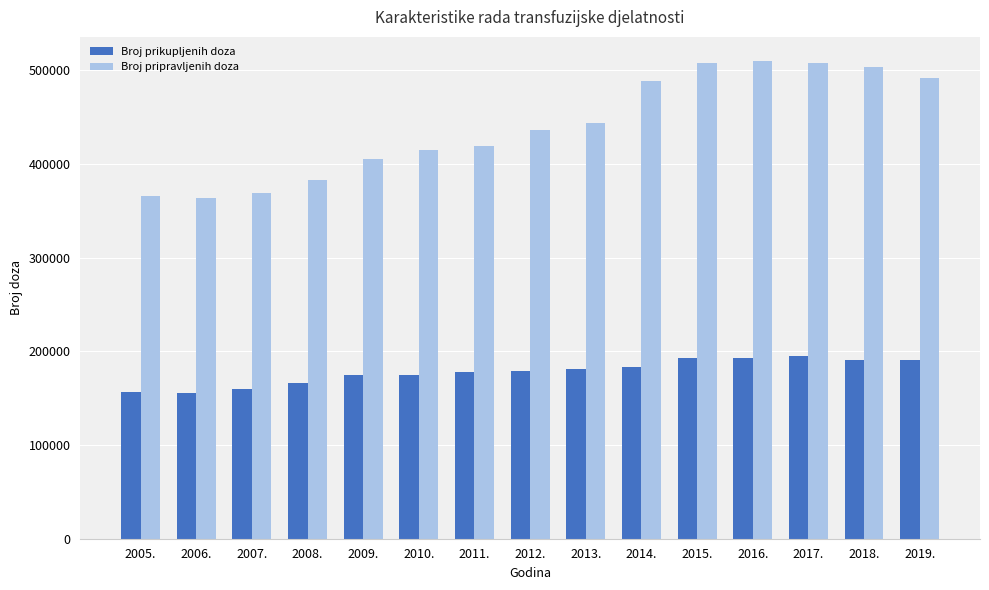

What value does the Broj prikupljenih doza series have at 2019., to the nearest 50?

190550